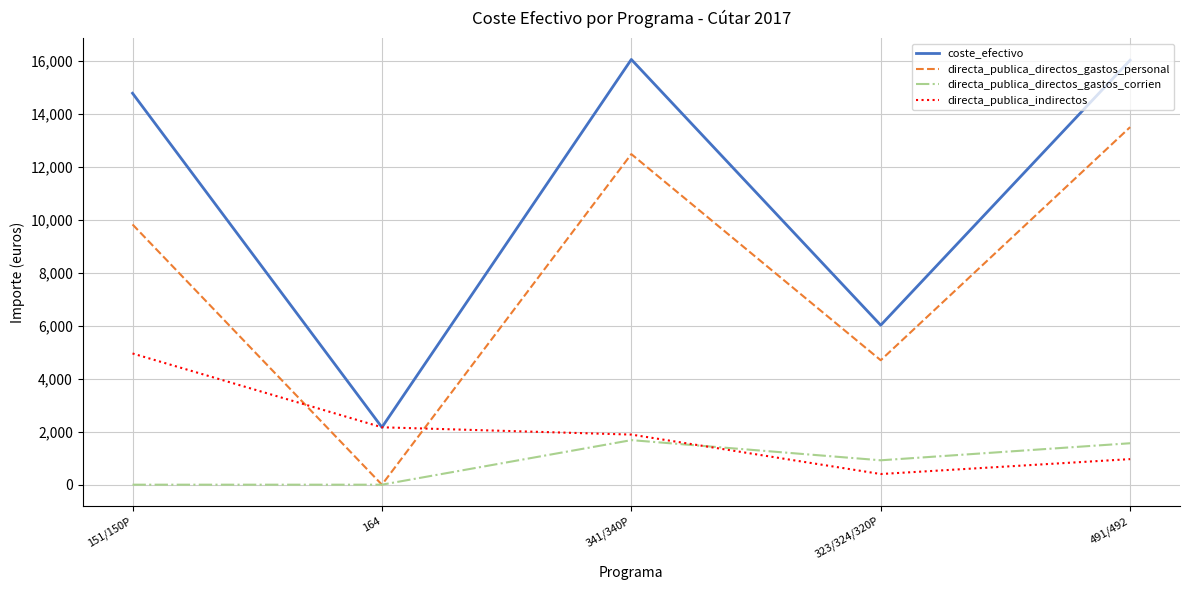

What is the difference between the maximum and minimum values in the directa_publica_directos_gastos_personal series?

13488.0